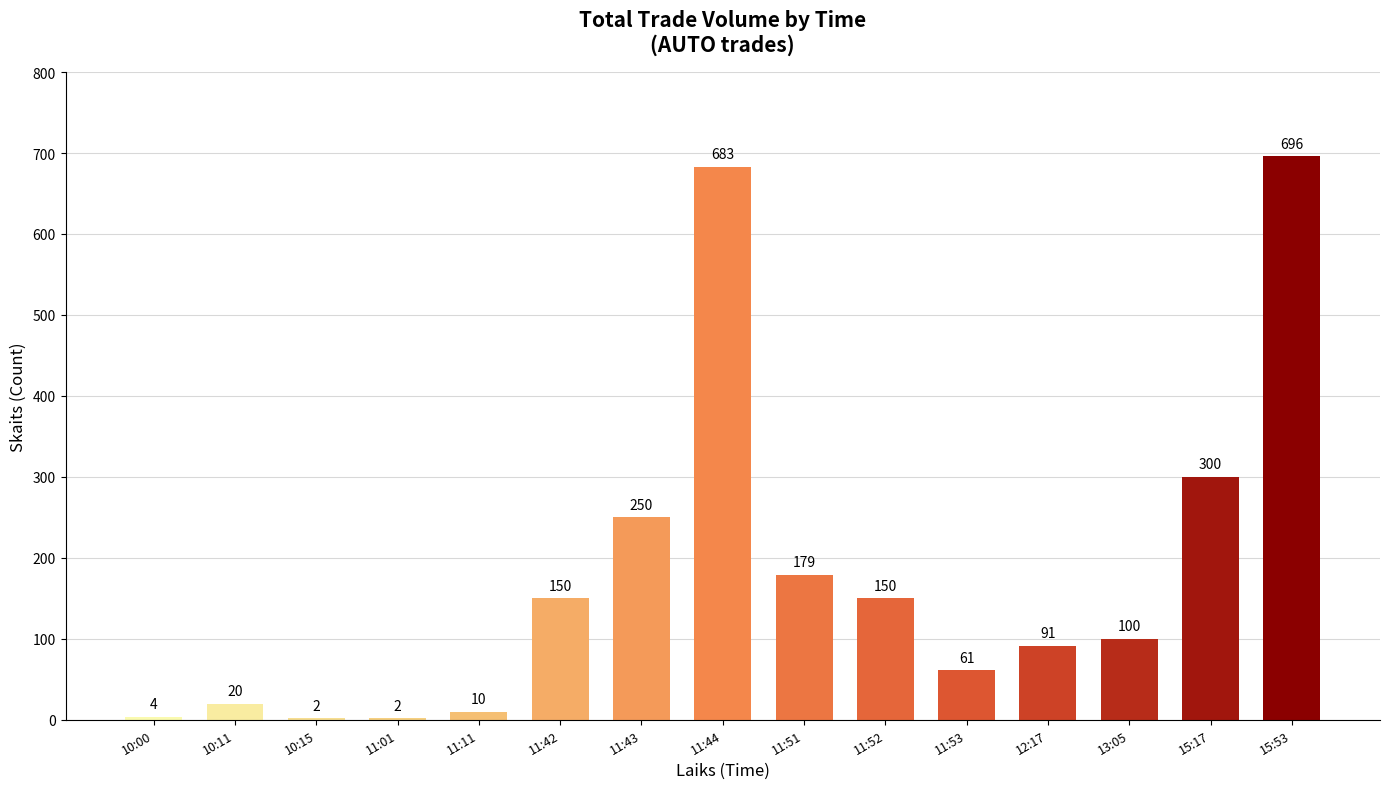

What is the ratio of the value at 15:53 to the value at 11:51?

3.9